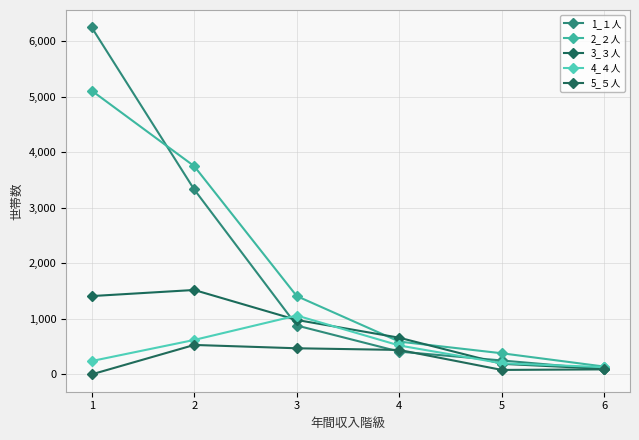

Reading left to right, what are all the values shown in this chart?

1_１人: 1=6250	2=3330	3=880	4=410	5=250	6=90
2_２人: 1=5110	2=3750	3=1410	4=590	5=380	6=140
3_３人: 1=1410	2=1520	3=980	4=660	5=190	6=100
4_４人: 1=240	2=620	3=1060	4=520	5=200	6=130
5_５人: 1=0	2=530	3=470	4=440	5=80	6=90